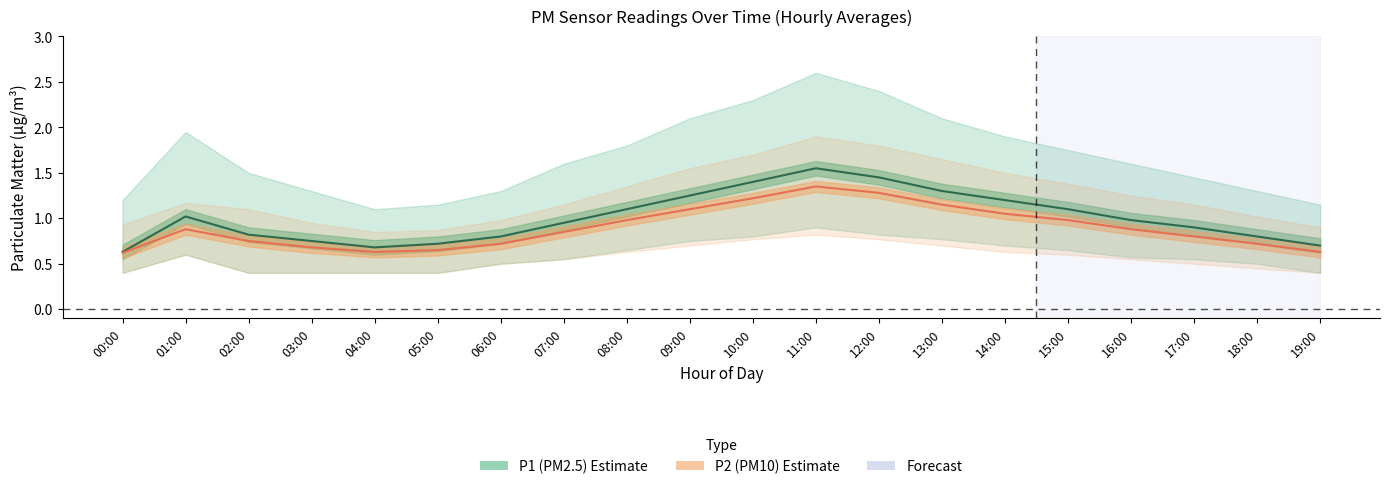

Reading left to right, list all the values displayed in this chart.

P1_mean: 0.6	1.0	0.8	0.8	0.7	0.7	0.8	0.9	1.1	1.2	1.4	1.6	1.4	1.3	1.2	1.1	1.0	0.9	0.8	0.7
P1_upper: 1.2	1.9	1.5	1.3	1.1	1.1	1.3	1.6	1.8	2.1	2.3	2.6	2.4	2.1	1.9	1.8	1.6	1.4	1.3	1.1
P1_lower: 0.4	0.6	0.4	0.4	0.4	0.4	0.5	0.6	0.7	0.8	0.8	0.9	0.8	0.8	0.7	0.7	0.6	0.6	0.5	0.4
P2_mean: 0.6	0.9	0.8	0.7	0.6	0.7	0.7	0.8	1.0	1.1	1.2	1.4	1.3	1.1	1.1	1.0	0.9	0.8	0.7	0.6
P2_upper: 0.9	1.2	1.1	0.9	0.8	0.9	1.0	1.1	1.4	1.6	1.7	1.9	1.8	1.6	1.5	1.4	1.2	1.1	1.0	0.9
P2_lower: 0.4	0.6	0.4	0.4	0.4	0.4	0.5	0.6	0.6	0.7	0.8	0.8	0.8	0.7	0.6	0.6	0.6	0.5	0.5	0.4